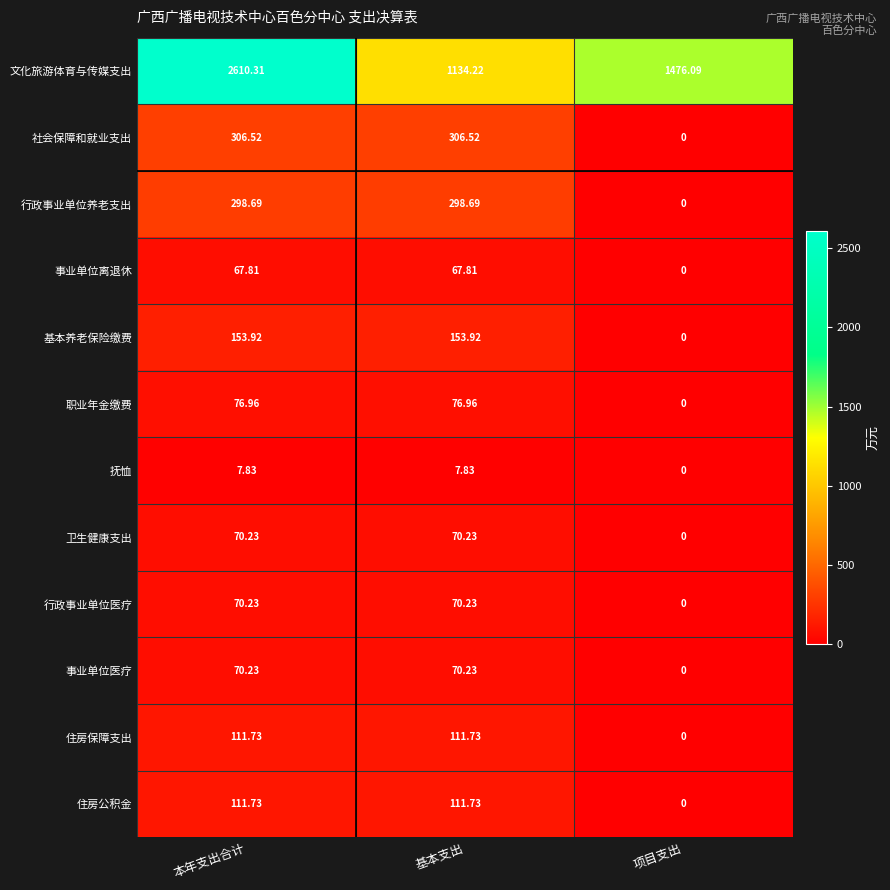

Where is 卫生健康支出 nearest to the value 35?

项目支出